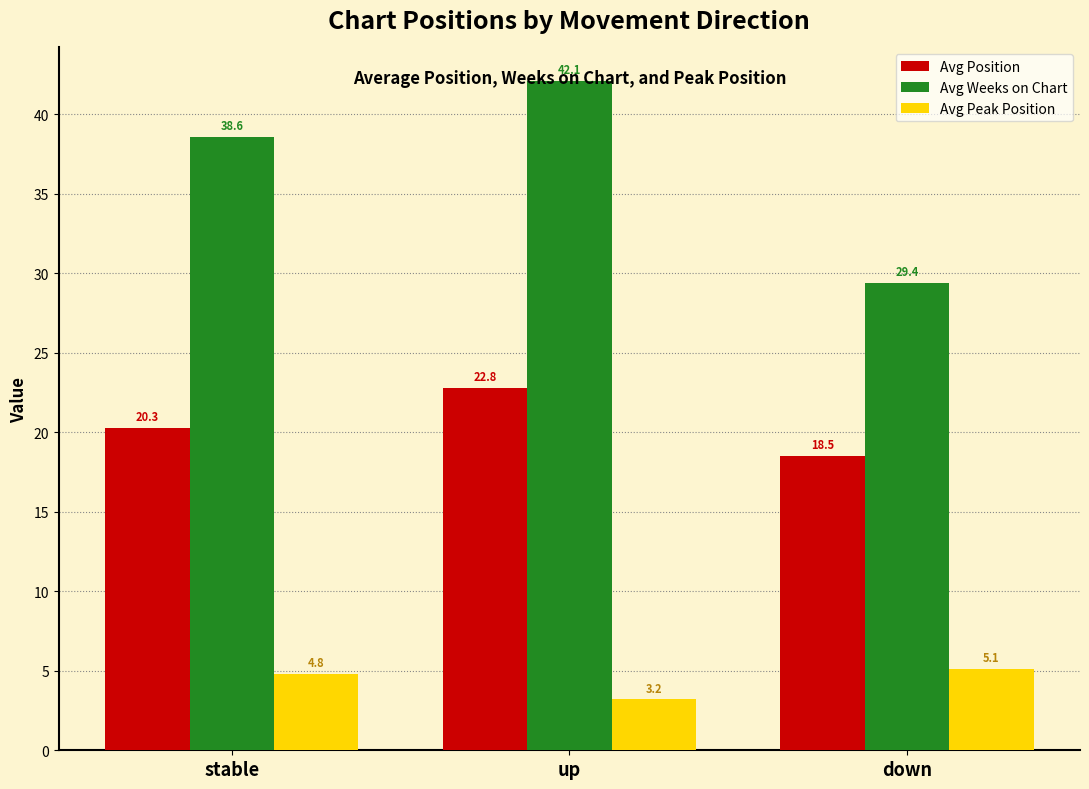

Reading right to left, extract all data points from this chart.

Avg Position: 18.5	22.8	20.3
Avg Weeks on Chart: 29.4	42.1	38.6
Avg Peak Position: 5.1	3.2	4.8